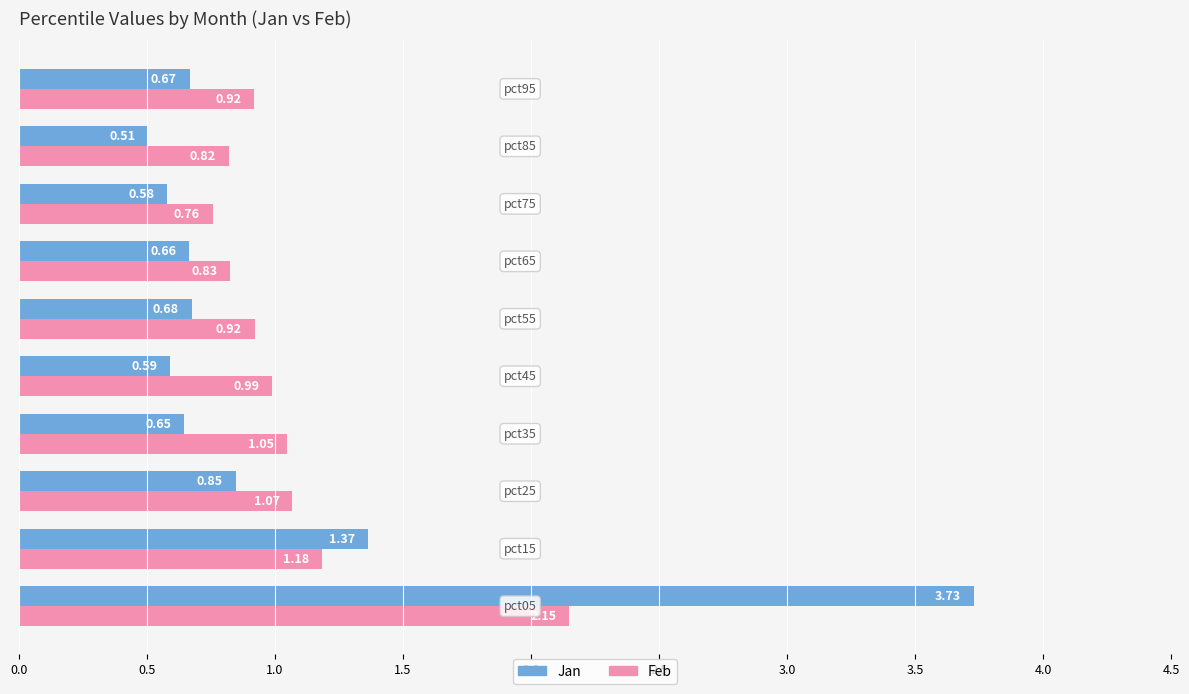

List the series in order of their overall mean, highest first.

Feb, Jan